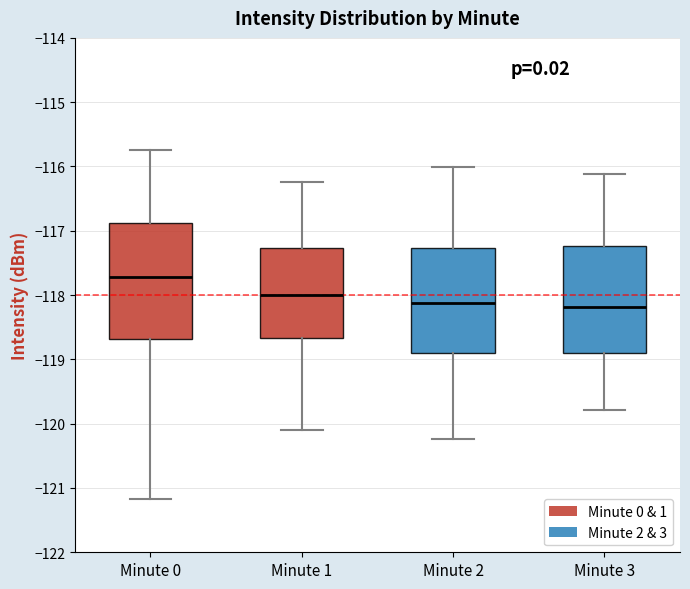

Reading left to right, transcribe this box plot: for each box, give where its median line is, the range the box spans, and where its two whiskers end, as read against the y-axis. The values are not printed on the chart, so give them approximately, as read against the axis.

Minute 0: median -117.7, box -118.7 to -116.9, whiskers -121.2 to -115.7
Minute 1: median -118.0, box -118.7 to -117.3, whiskers -120.1 to -116.2
Minute 2: median -118.1, box -118.9 to -117.3, whiskers -120.2 to -116.0
Minute 3: median -118.2, box -118.9 to -117.2, whiskers -119.8 to -116.1